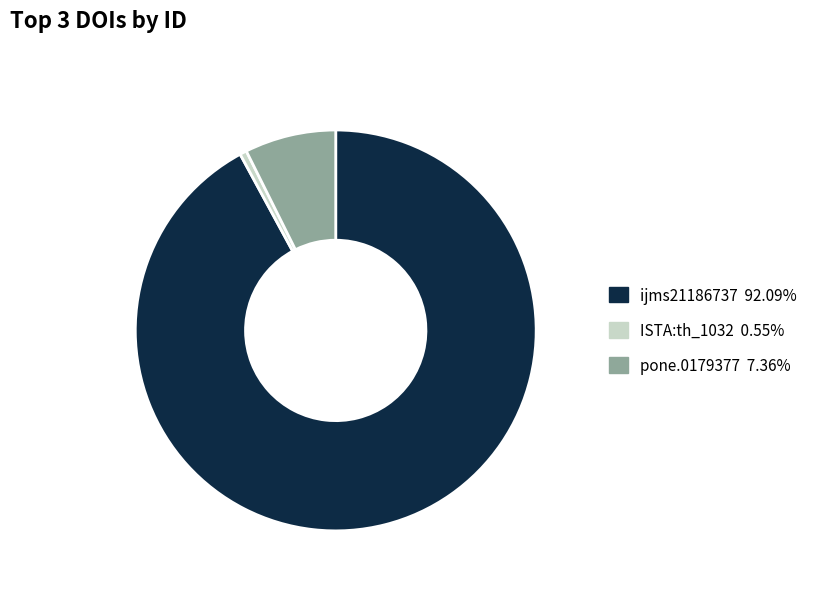

Do ISTA:th_1032 0.55% and pone.0179377 7.36% together represent more than half of the pie?

No